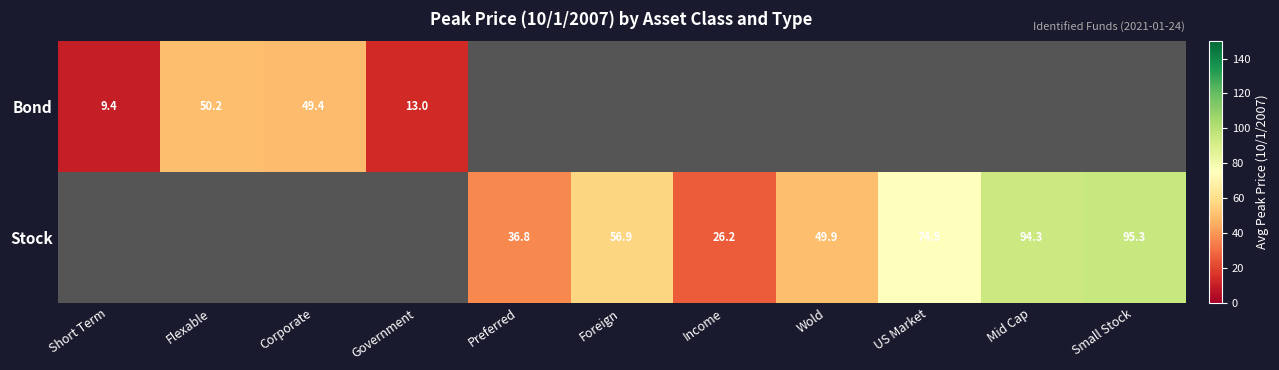

What is the sum of all Stock values?

433.9